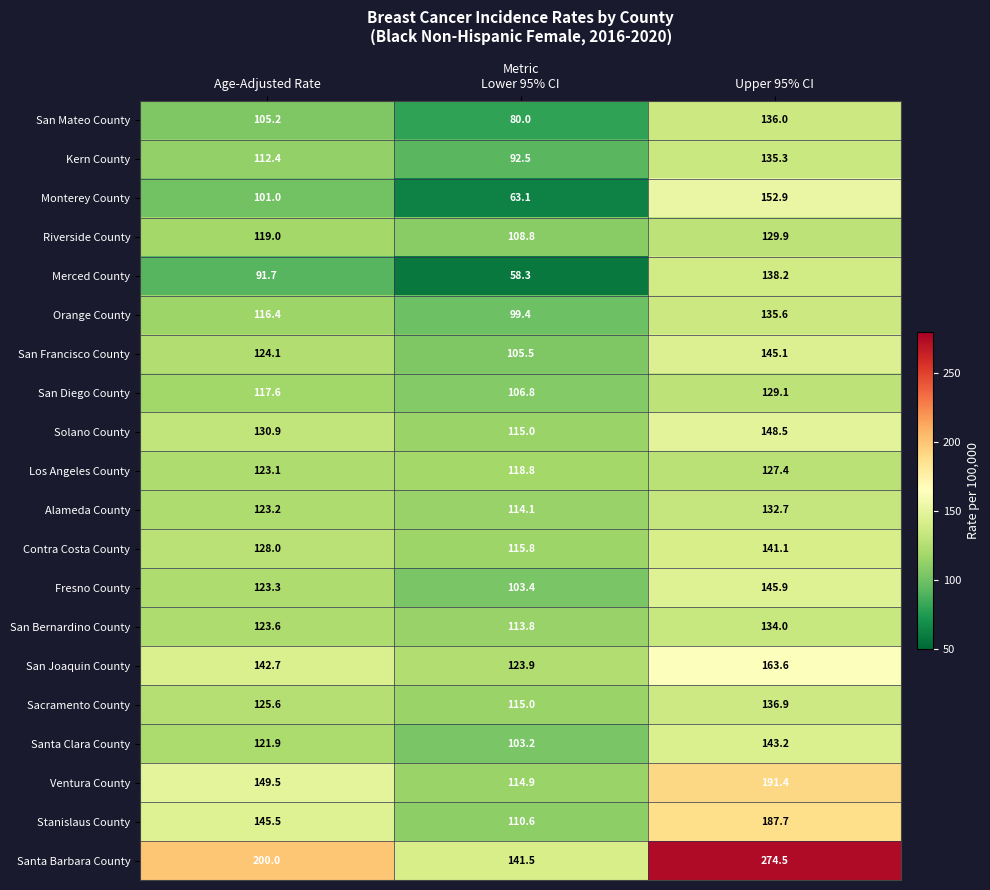

At which category is the sum across all series the highest?

Upper 95% CI